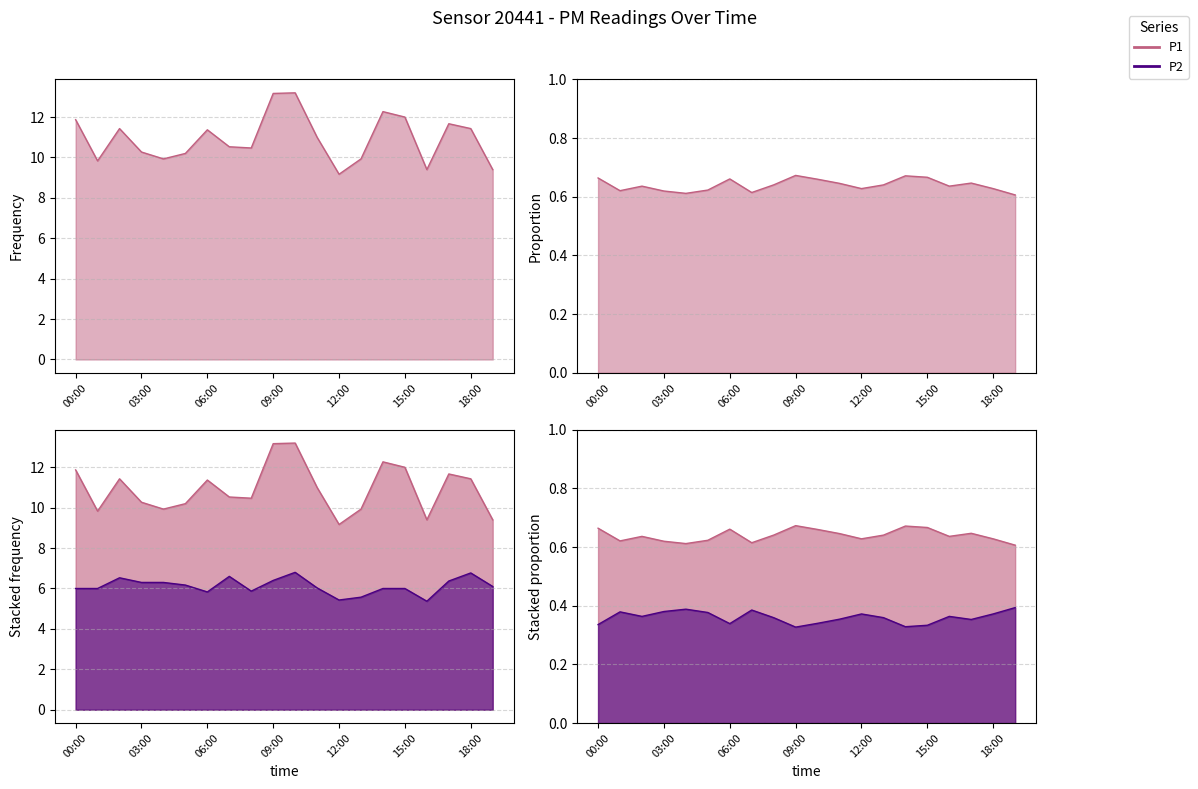

At which category does the chart reach its peak across all series?

09:00